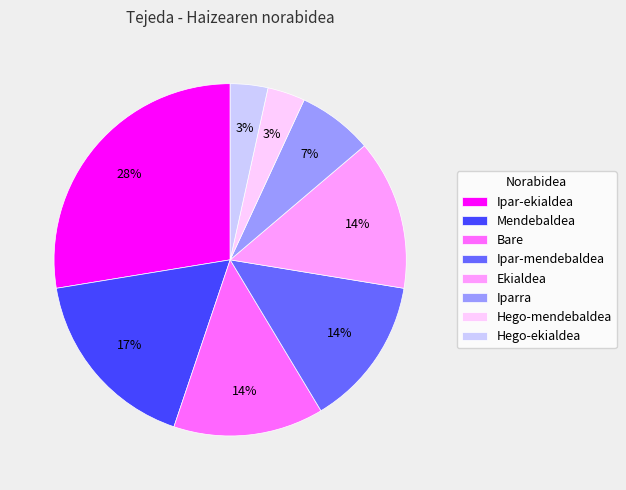

The Bare slice represents 21% of the pie. True or false?

False